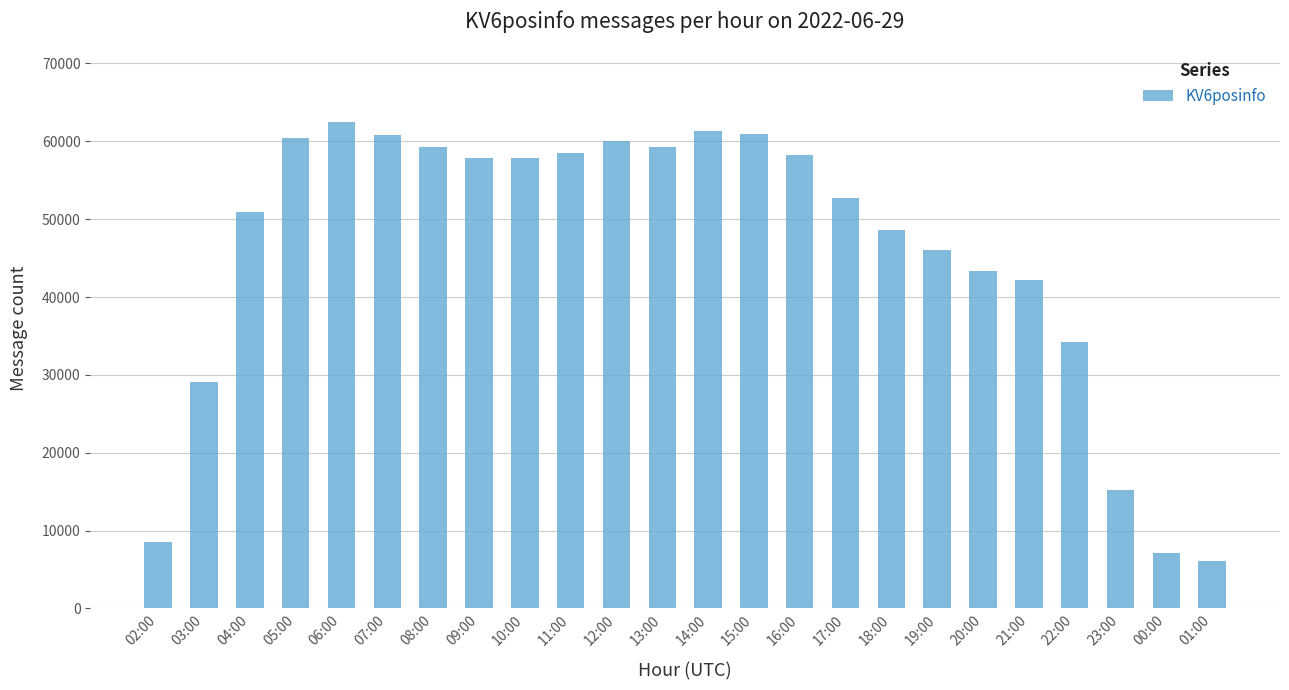

Which has a higher value, 00:00 or 07:00?

07:00